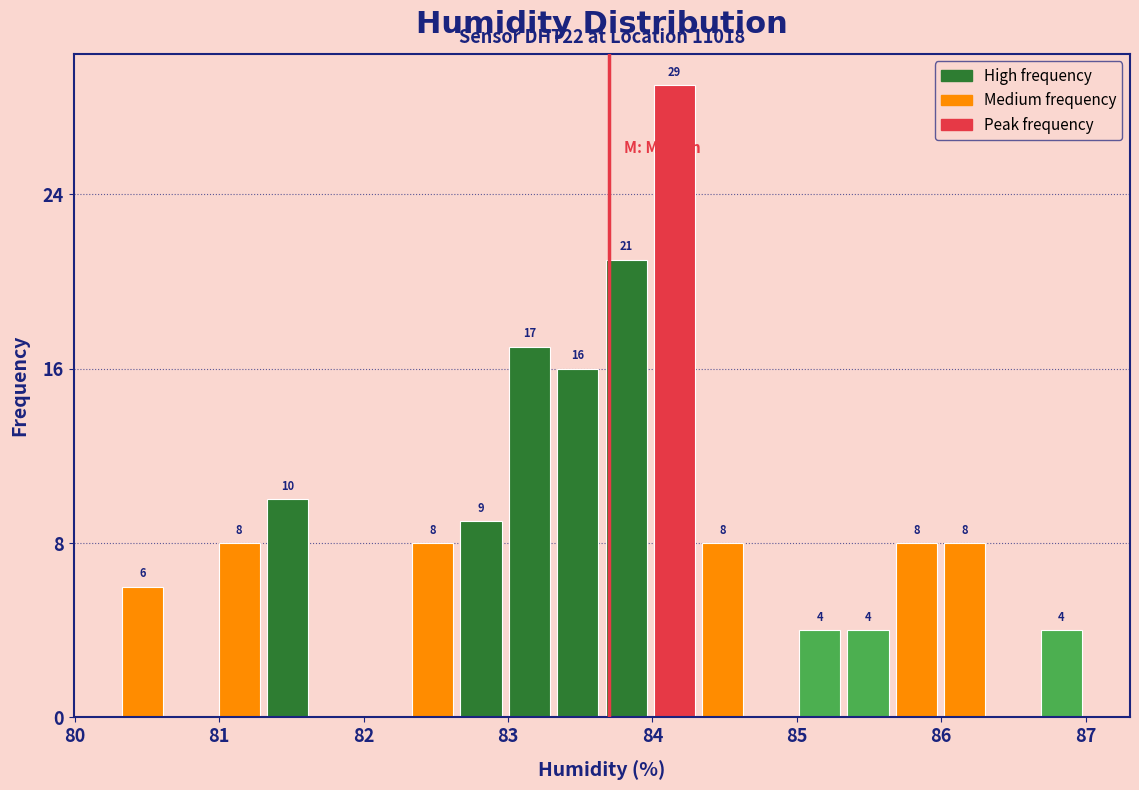

Around what value on the x-axis is the tallest bar? Give the approximate position of its centre, as read against the axis.

84.2